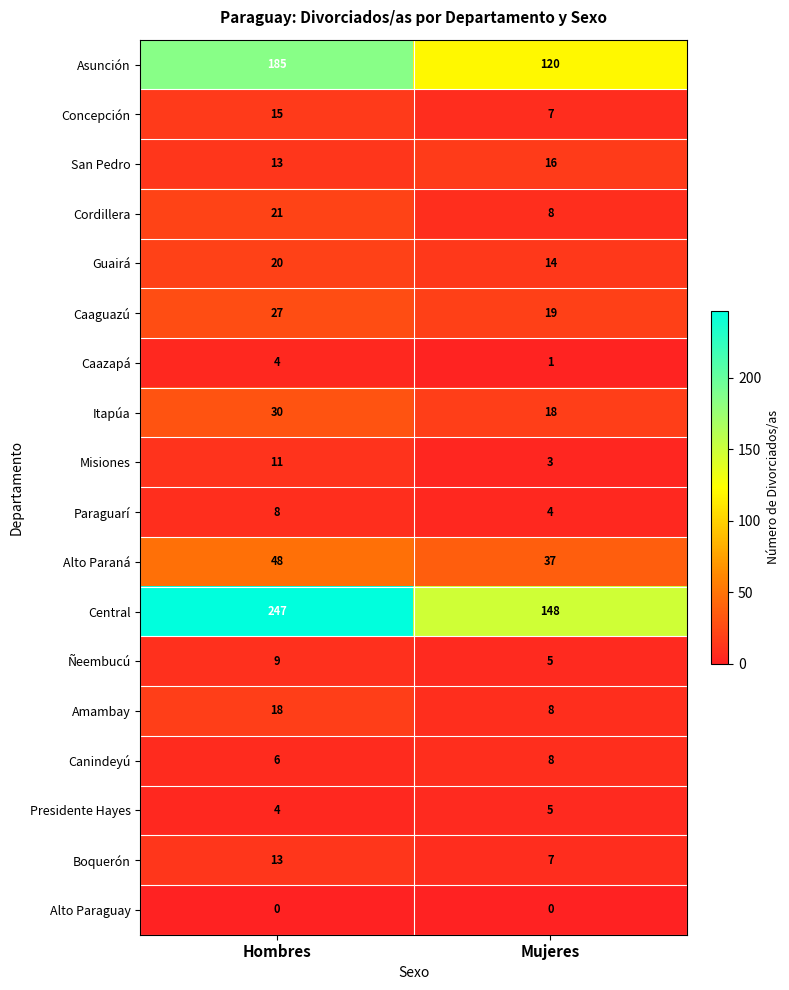

What is the greatest value displayed?

247